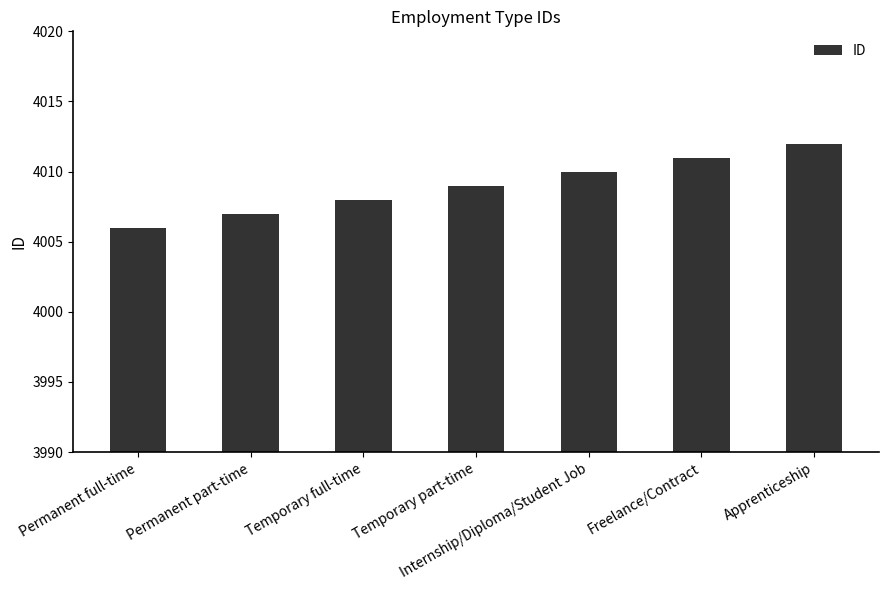

What is the sum of the values at Permanent part-time and Internship/Diploma/Student Job?

8017